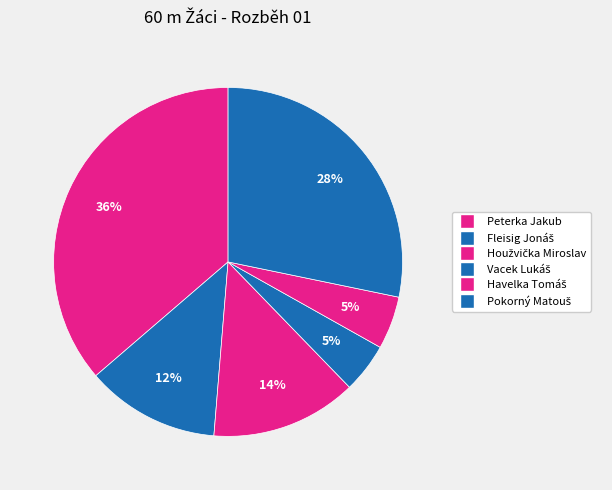

Is it true that Peterka Jakub is 36% of the pie?

True